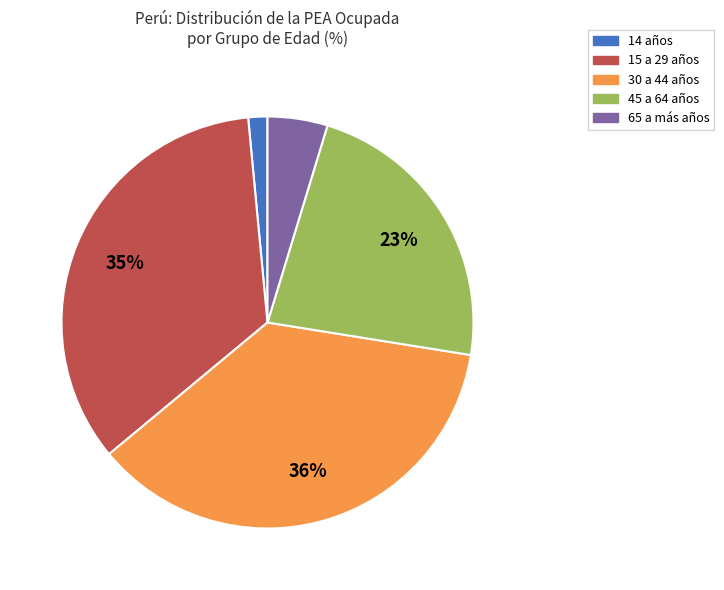

Do 14 años and 15 a 29 años together represent more than half of the pie?

No